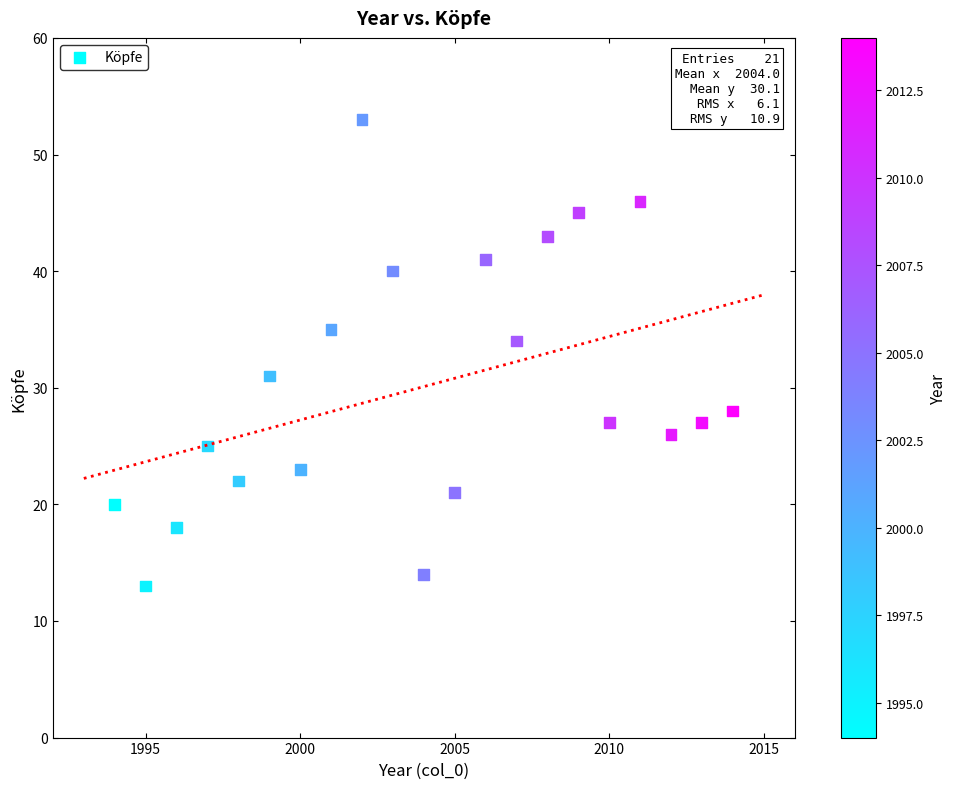

What is the range of X values (max minus min)?

20